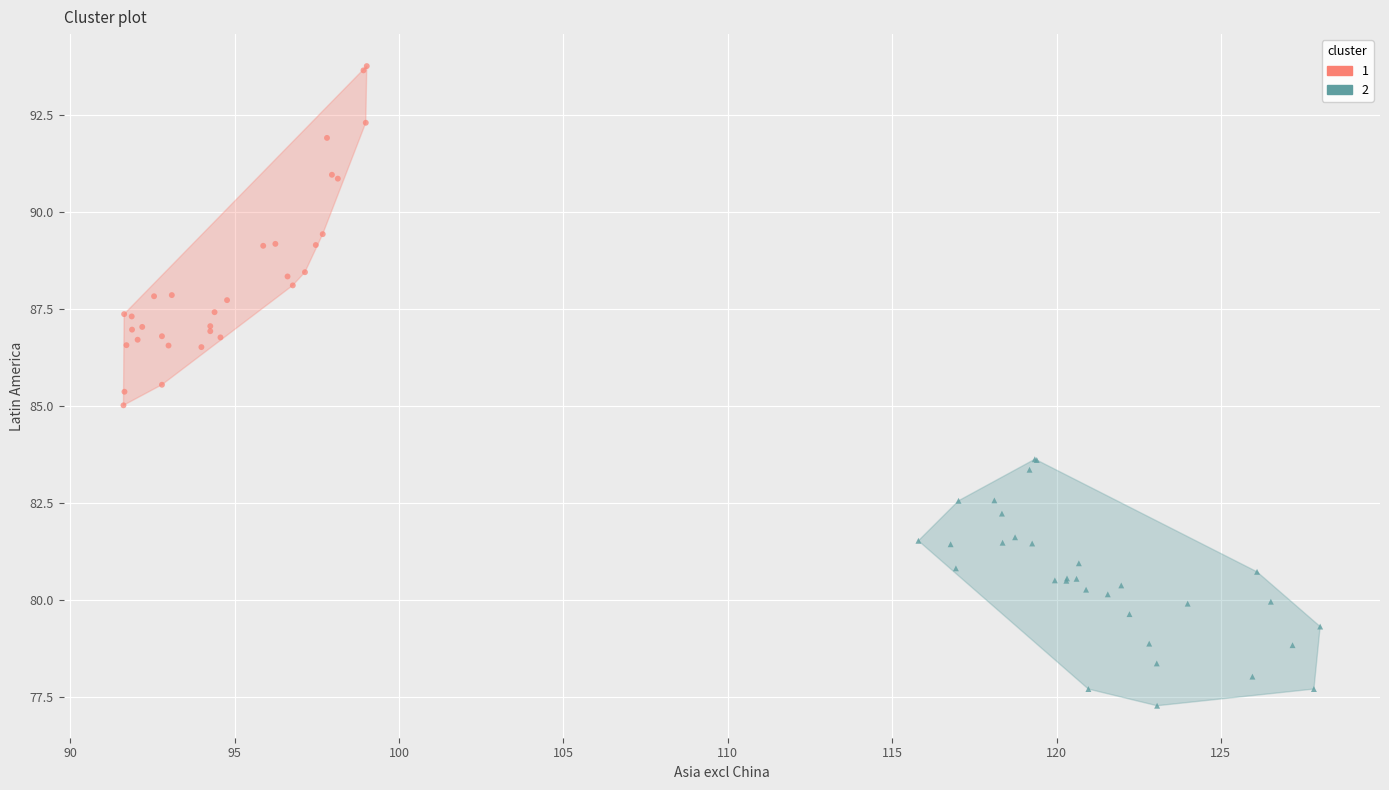

Which series contains the lowest Y value?

2